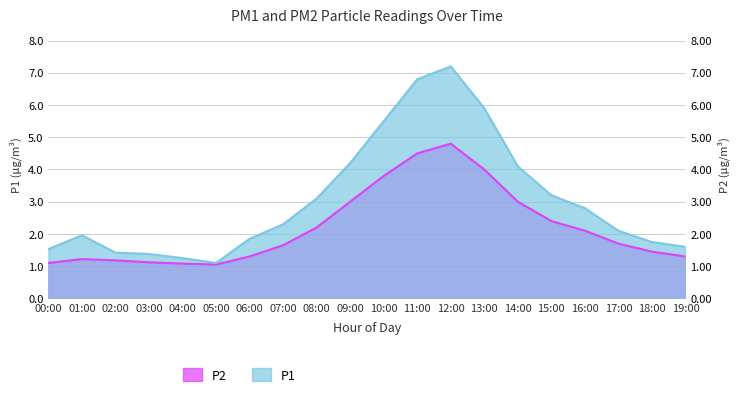

How many interior local valleys does the P1 series have?

1